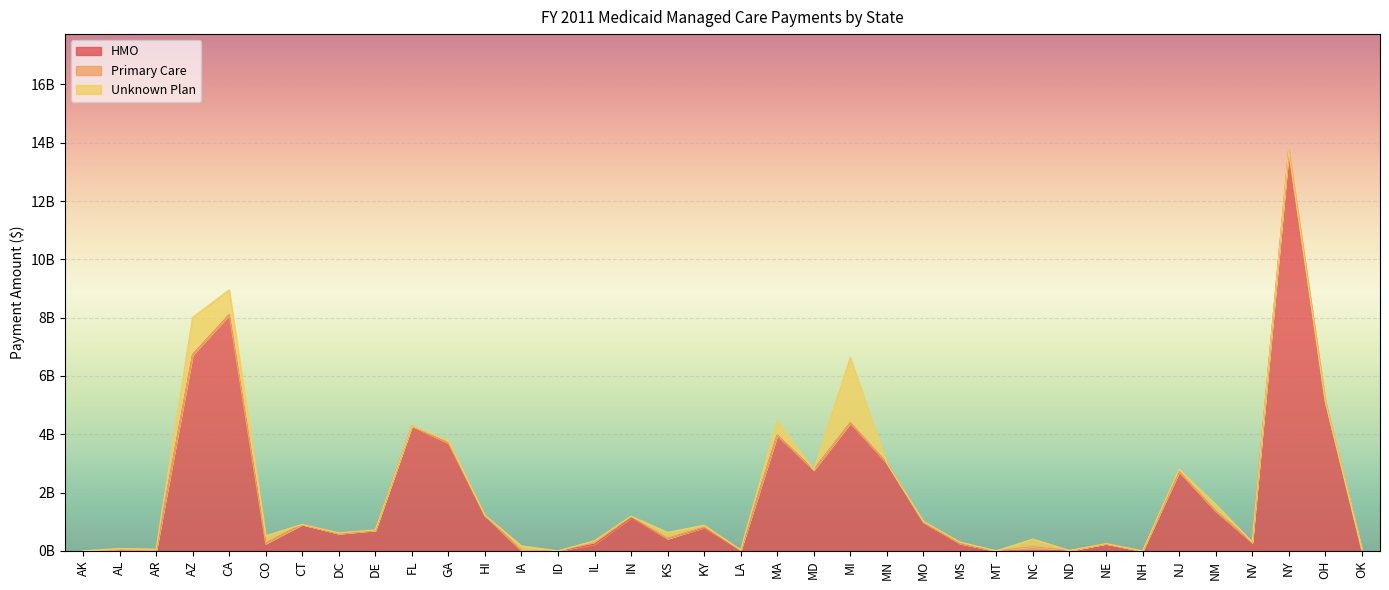

Rank the series at FL from lowest to highest value.

Primary Care, Unknown Plan, HMO